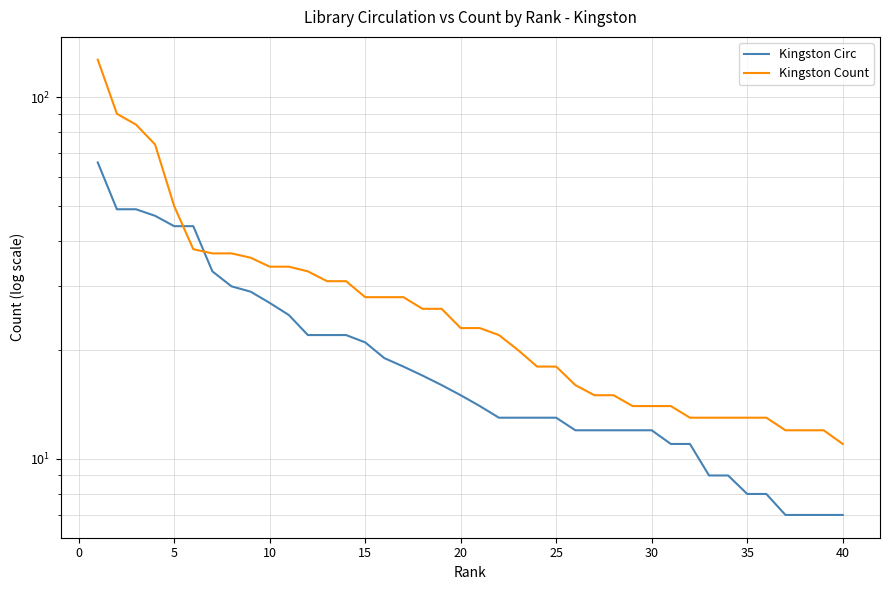

What is the value of the Kingston Circ point at the 23rd from the left?

13